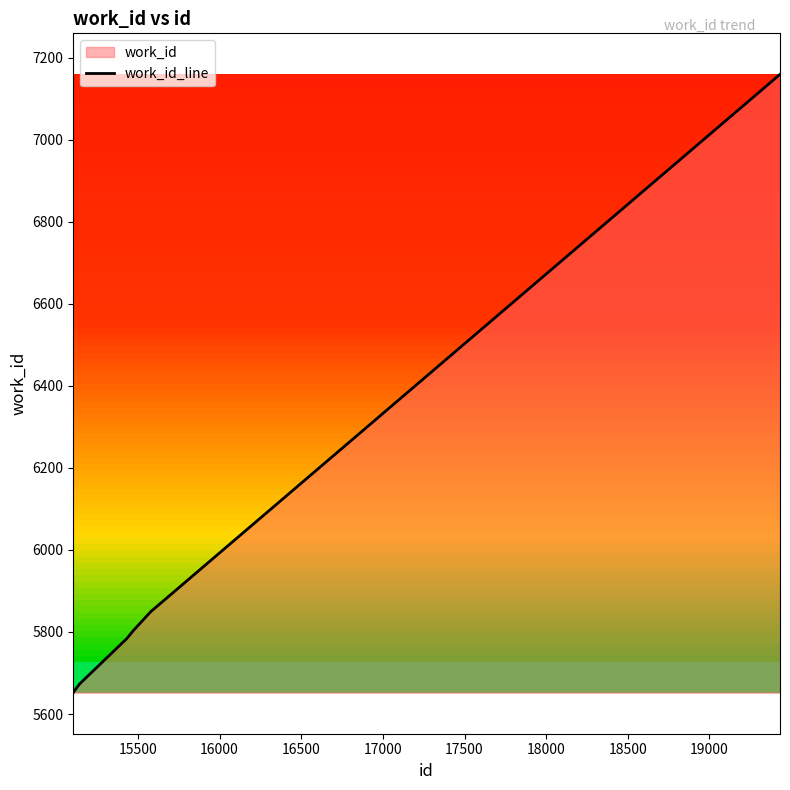

What is the greatest value displayed?

7159